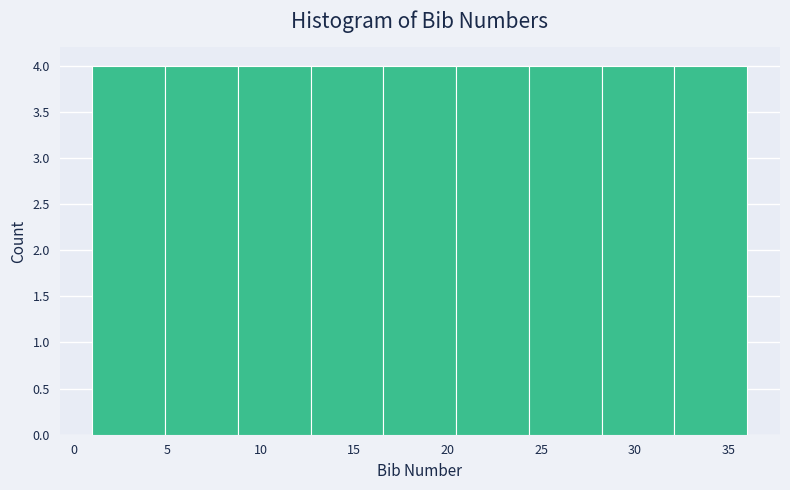

Reading left to right, transcribe this chart: for each bar, give the range it covers on the x-axis and its height. Neither the bar edges nor the heights are printed on the chart, so give them approximately, as read against the axes.

1.0 to 5.0: 4
5.0 to 9.0: 4
9.0 to 12.5: 4
12.5 to 16.5: 4
16.5 to 20.5: 4
20.5 to 24.5: 4
24.5 to 28.0: 4
28.0 to 32.0: 4
32.0 to 36.0: 4